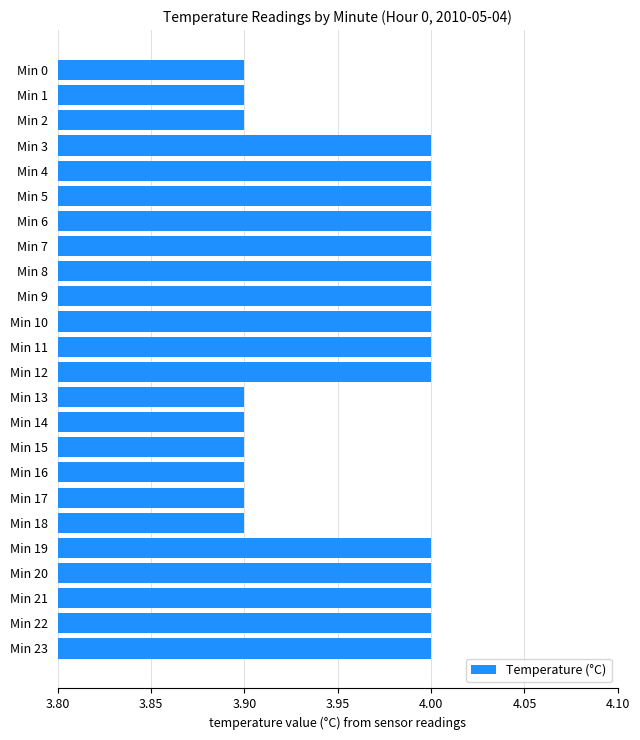

What is the average value?

4.0